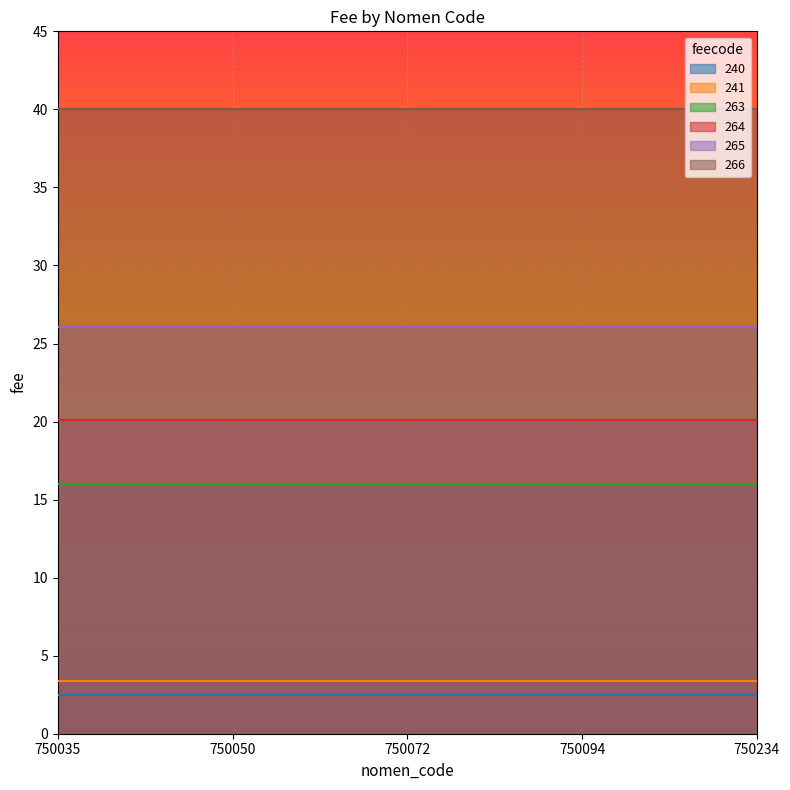

True or false: 264 has more than 0 interior local peaks.

False